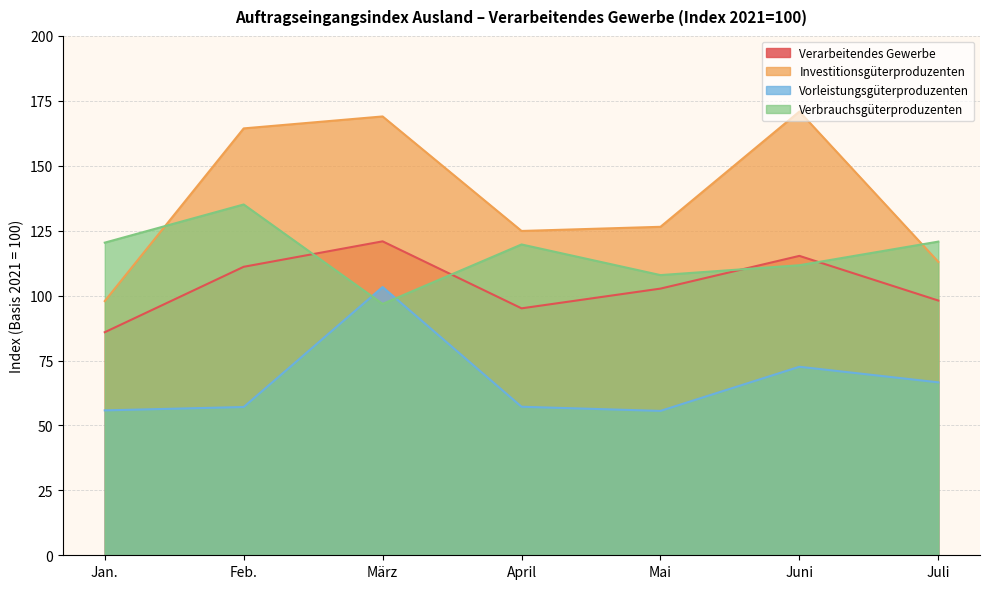

At which label is Verarbeitendes Gewerbe closest to 103?

Mai